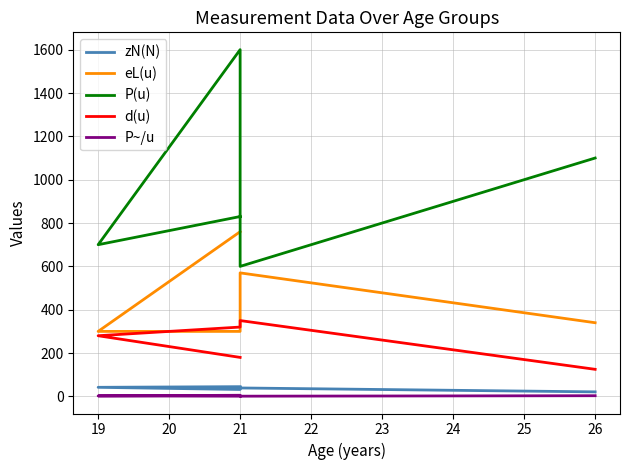

How many categories are shown in the chart?

5